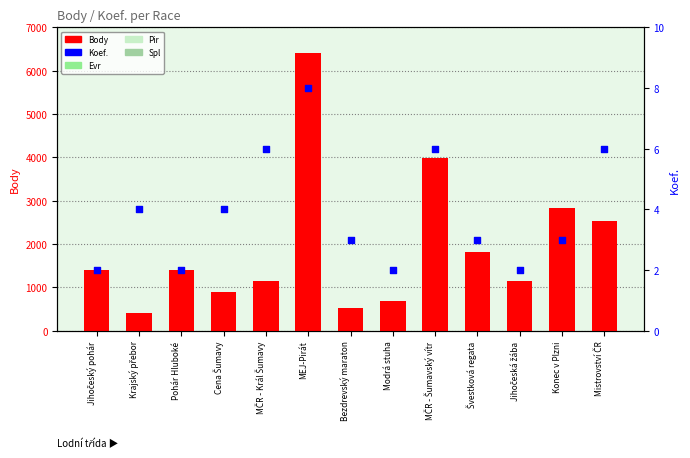

At how many categories does at least one series exceed 4158?

1